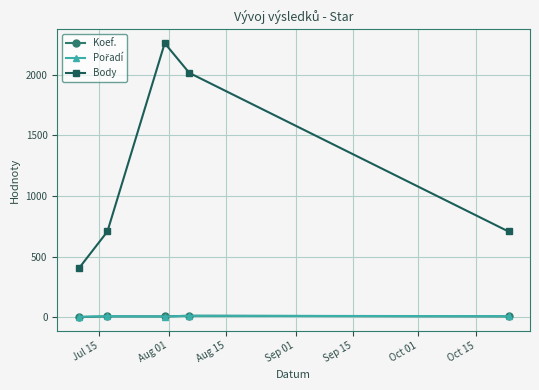

True or false: Body has more than 0 interior local peaks.

True